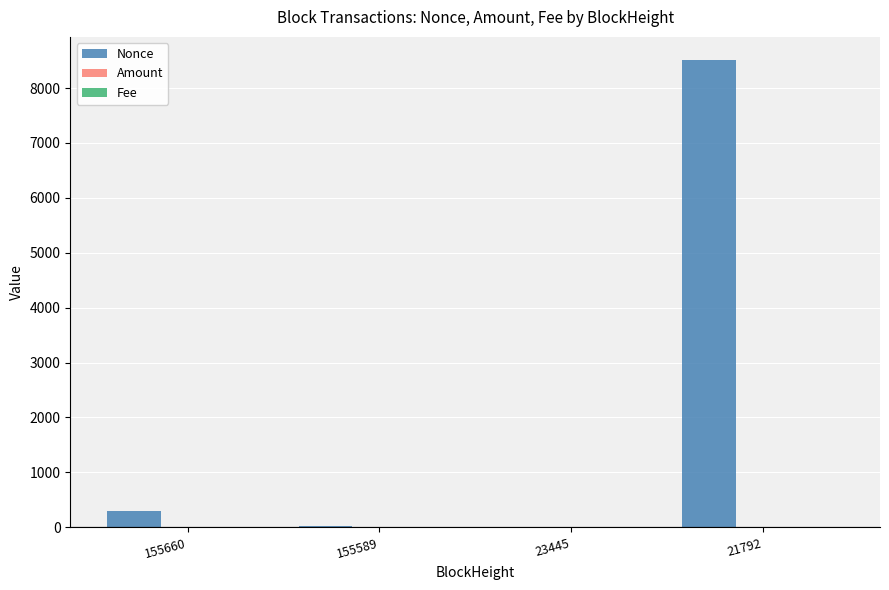

What is the sum of all Nonce values?

8831.0